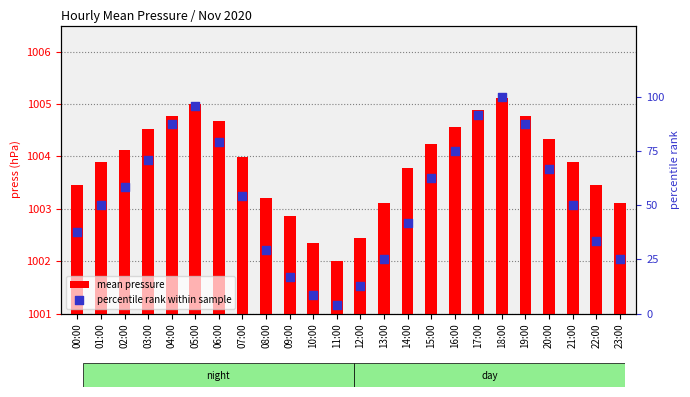

At which category is the sum across all series the highest?

18:00